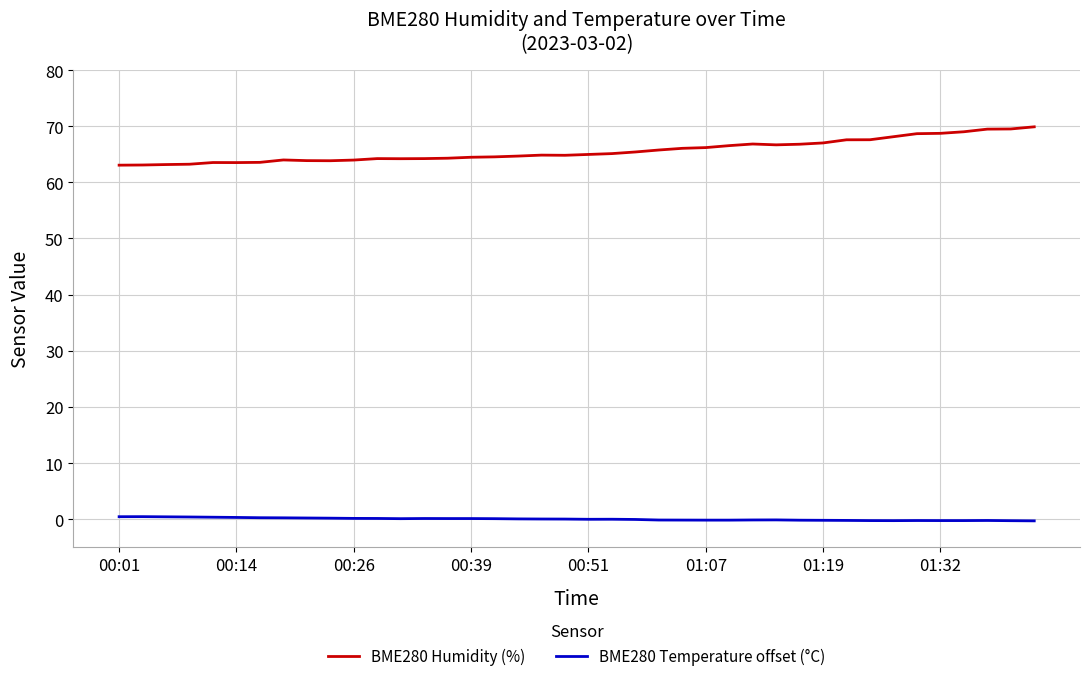

List the series in order of their peak value, highest first.

BME280 Humidity (%), BME280 Temperature offset (°C)